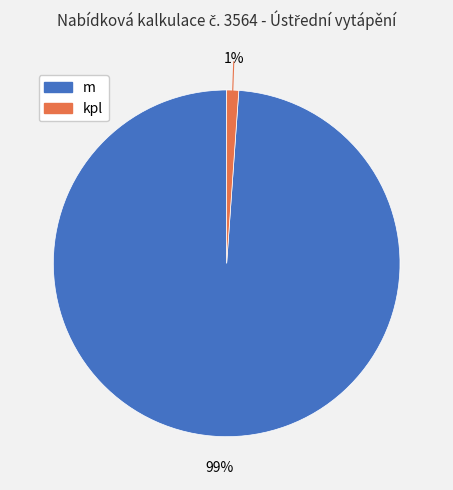

Rank the categories by value from highest to lowest.

m, kpl